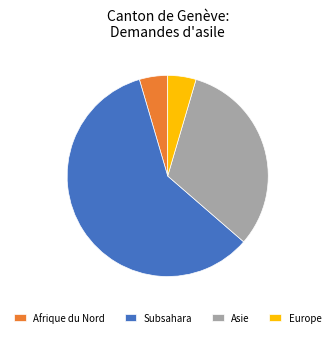

Between Europe and Subsahara, which is larger?

Subsahara